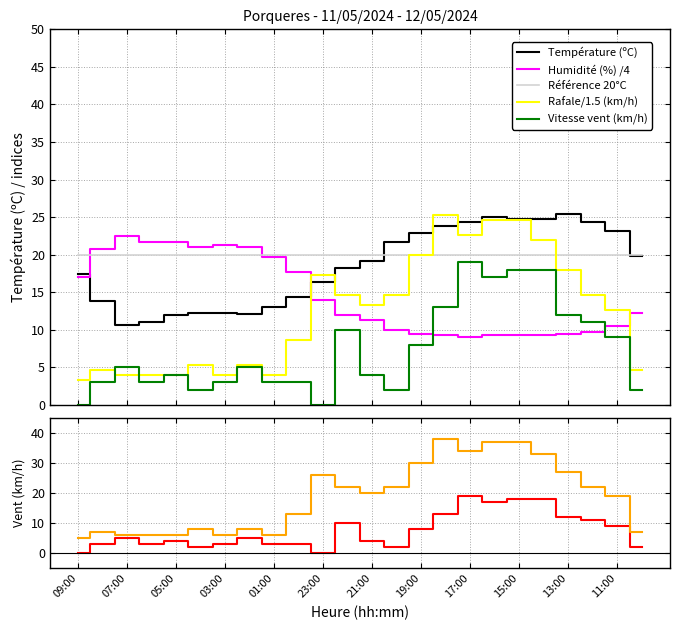

What is the label of the 19th point from the right?

04:00